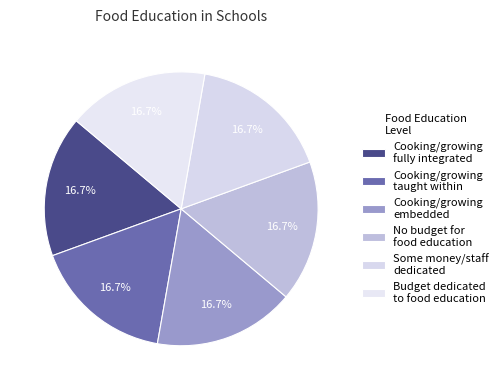

Which slice is the largest?

Cooking/growing
embedded (2)